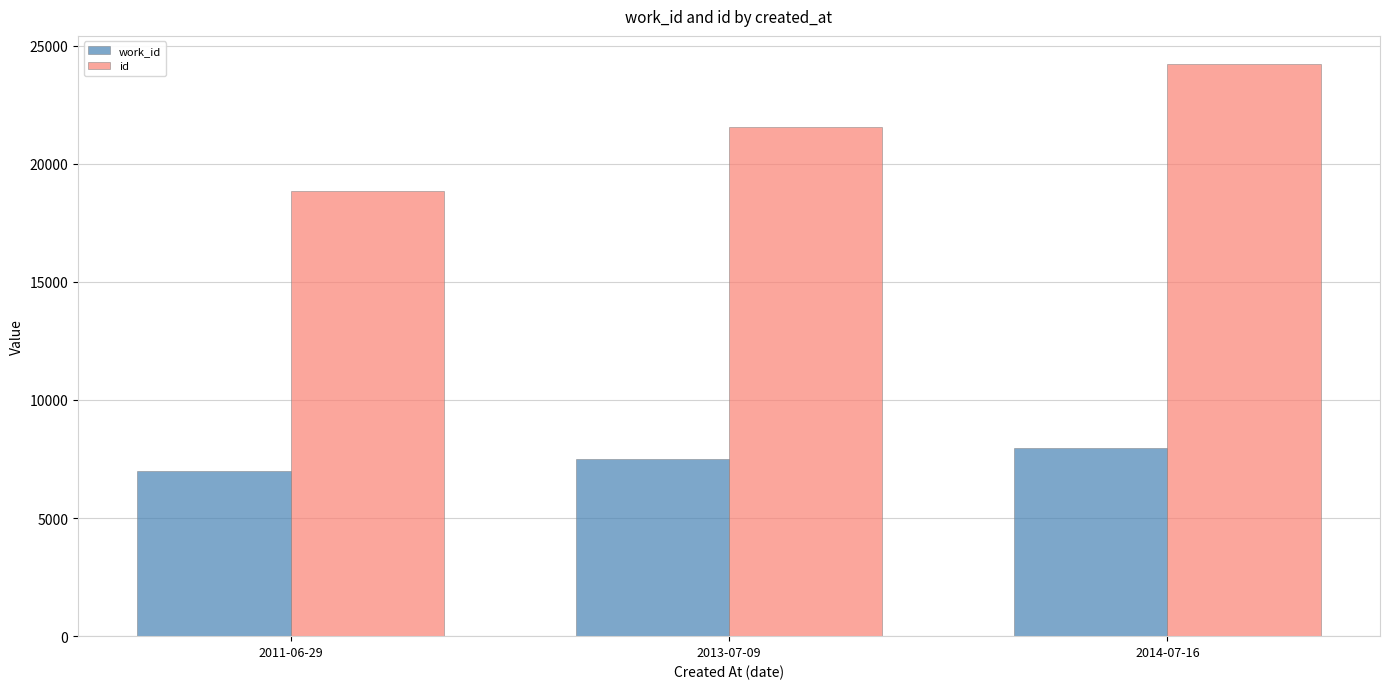

Count the number of categories in the chart.

3